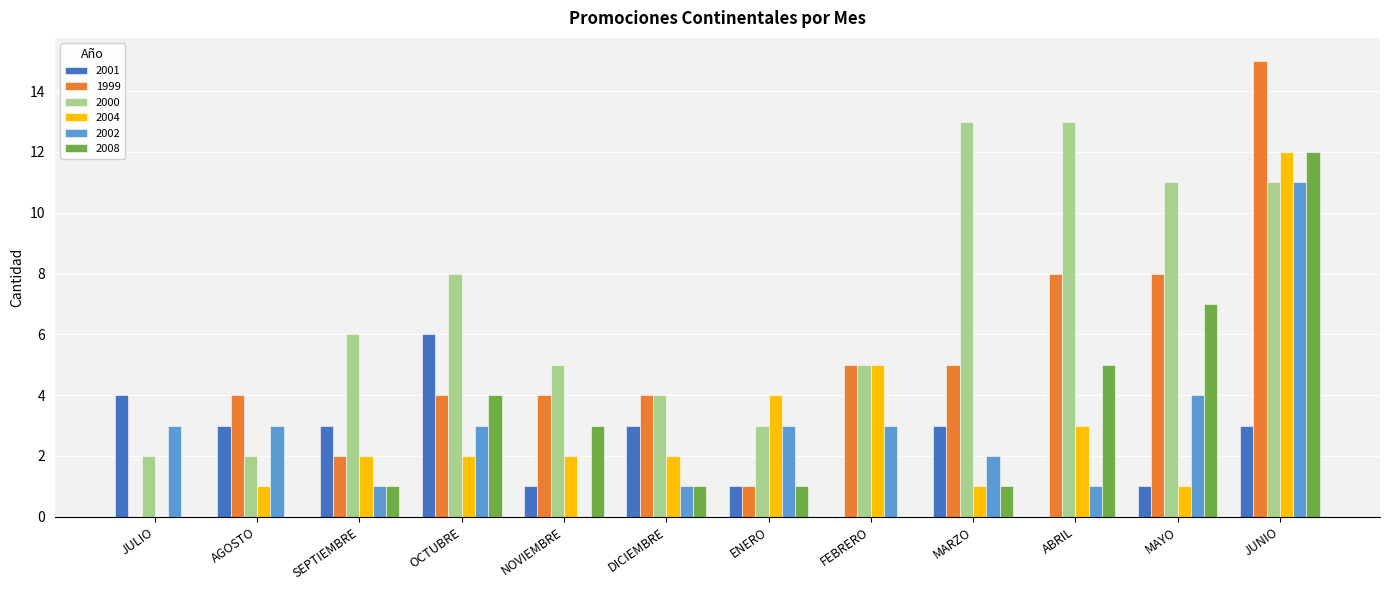

What value does the 2001 series have at JUNIO?

3